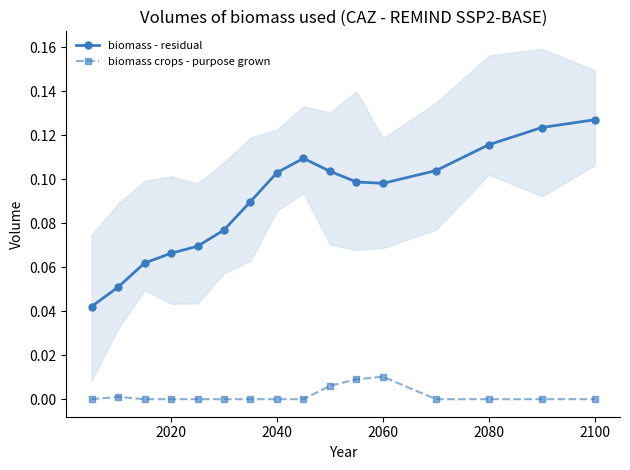

True or false: biomass - residual and biomass crops - purpose grown intersect in this chart.

False